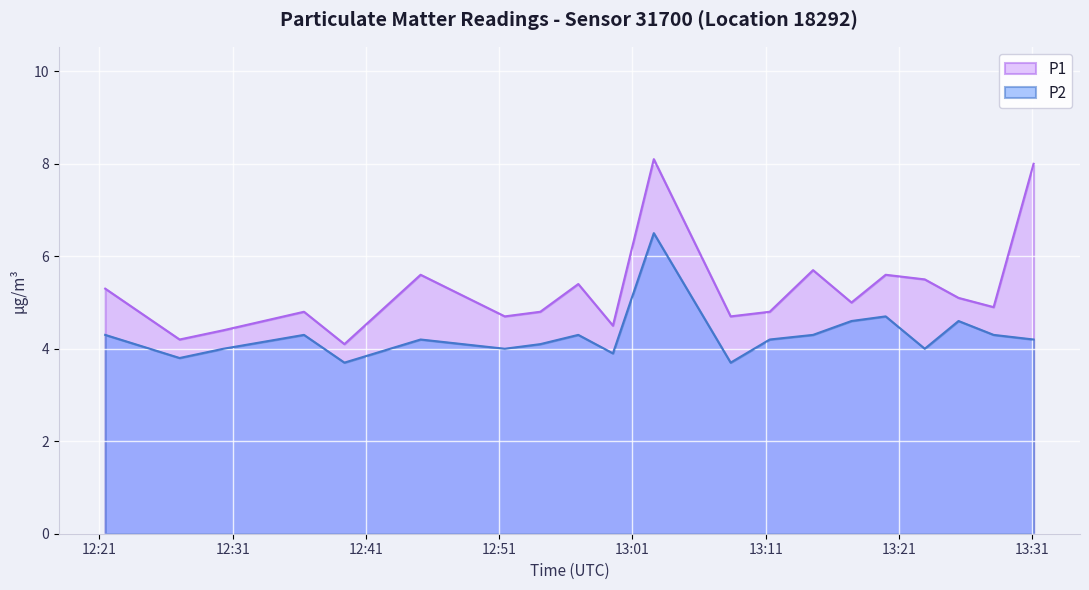

Reading left to right, what are all the values shown in this chart?

P1: 2022-08-21T12:21:26=5.3	2022-08-21T12:27:01=4.2	2022-08-21T12:30:18=4.4	2022-08-21T12:36:21=4.8	2022-08-21T12:39:23=4.1	2022-08-21T12:45:06=5.6	2022-08-21T12:51:25=4.7	2022-08-21T12:54:05=4.8	2022-08-21T12:56:56=5.4	2022-08-21T12:59:32=4.5	2022-08-21T13:02:36=8.1	2022-08-21T13:08:22=4.7	2022-08-21T13:11:18=4.8	2022-08-21T13:14:33=5.7	2022-08-21T13:17:26=5.0	2022-08-21T13:20:00=5.6	2022-08-21T13:22:56=5.5	2022-08-21T13:25:28=5.1	2022-08-21T13:28:06=4.9	2022-08-21T13:31:06=8.0
P2: 2022-08-21T12:21:26=4.3	2022-08-21T12:27:01=3.8	2022-08-21T12:30:18=4.0	2022-08-21T12:36:21=4.3	2022-08-21T12:39:23=3.7	2022-08-21T12:45:06=4.2	2022-08-21T12:51:25=4.0	2022-08-21T12:54:05=4.1	2022-08-21T12:56:56=4.3	2022-08-21T12:59:32=3.9	2022-08-21T13:02:36=6.5	2022-08-21T13:08:22=3.7	2022-08-21T13:11:18=4.2	2022-08-21T13:14:33=4.3	2022-08-21T13:17:26=4.6	2022-08-21T13:20:00=4.7	2022-08-21T13:22:56=4.0	2022-08-21T13:25:28=4.6	2022-08-21T13:28:06=4.3	2022-08-21T13:31:06=4.2